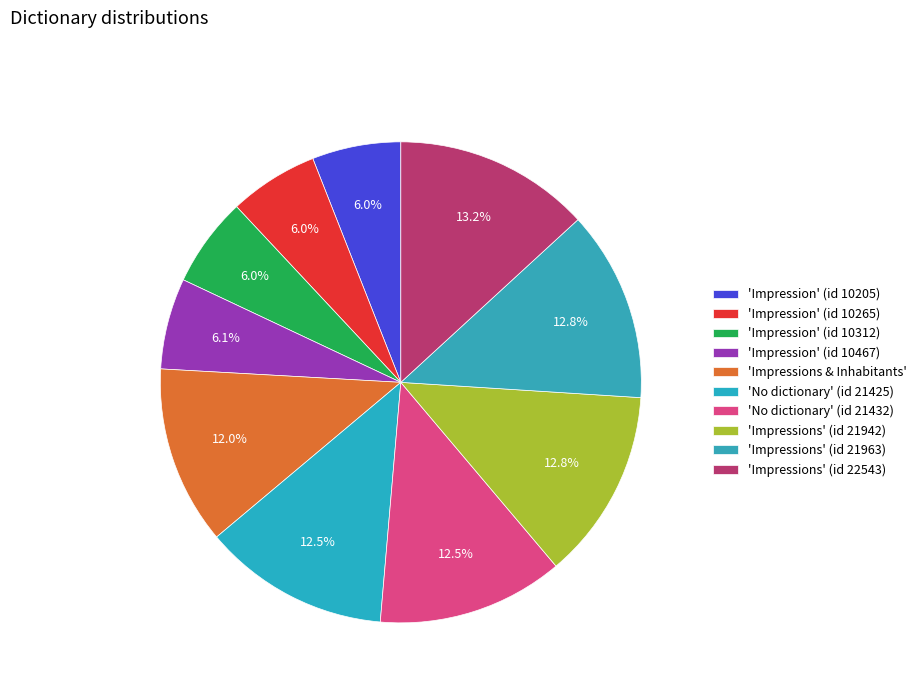

Rank the categories by value from lowest to highest.

Impression (10205), Impression (10265), Impression (10312), Impression (10467), Impressions and Inhabitants (20543), No dictionary (21425), No dictionary (21432), Impressions (21942), Impressions (21963), Impressions (22543)